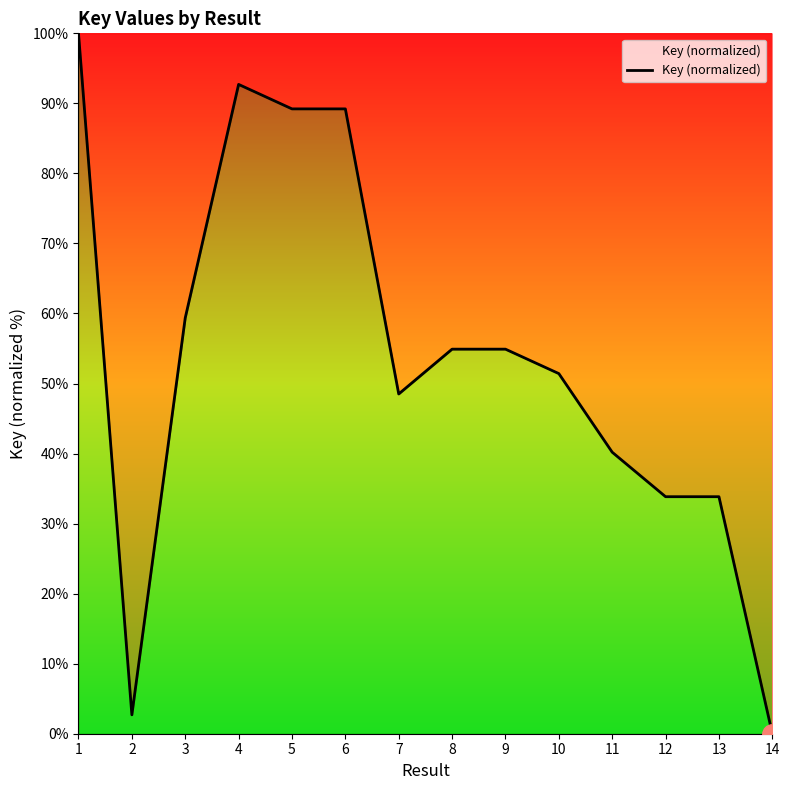

What is the difference between the maximum and second lowest values?

97.3